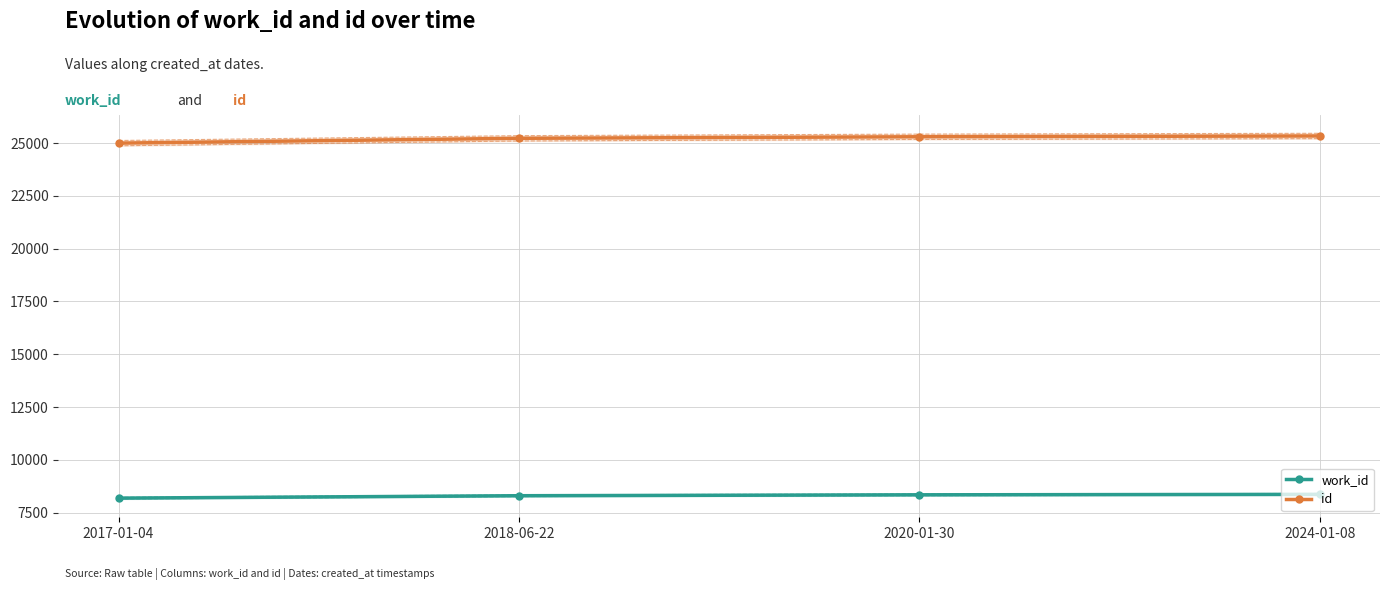

What is the difference between the second highest and second lowest values in the id series?

73